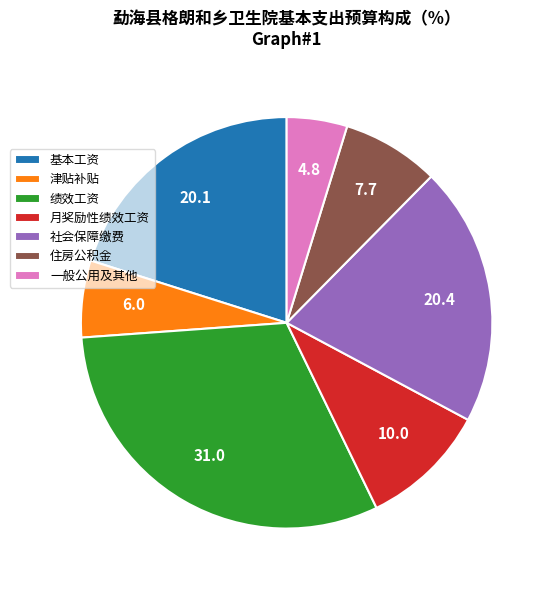

Is the sum of 月奖励性绩效工资 and 住房公积金 greater than half?

No